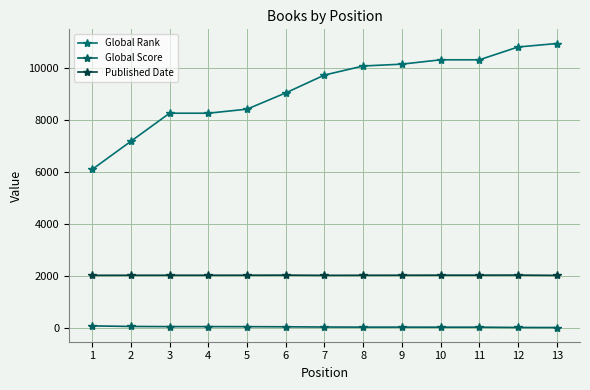

How many data points does each series have?

13